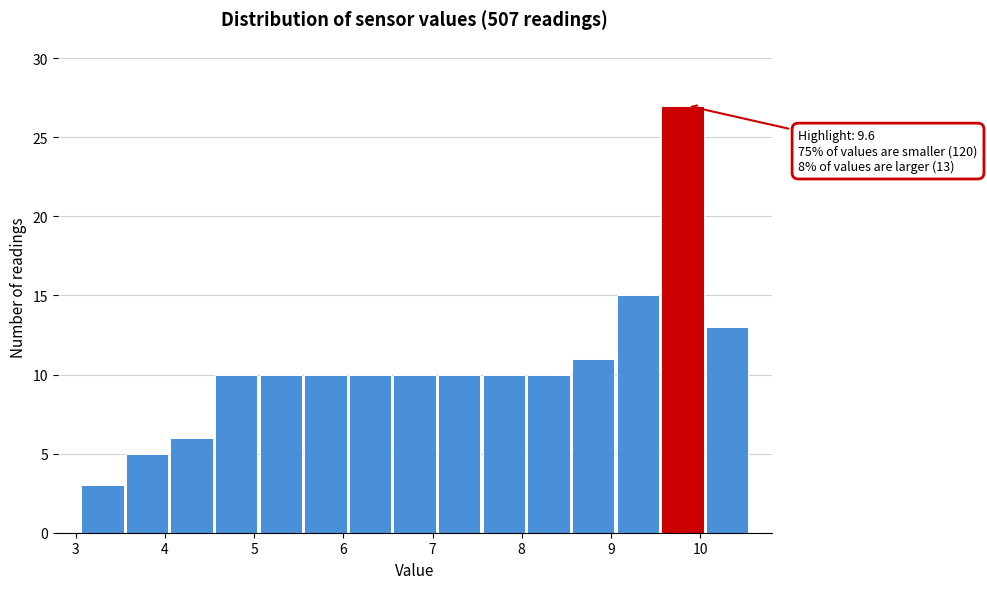

Which range on the x-axis has the tallest bar?

9.55 to 10.05